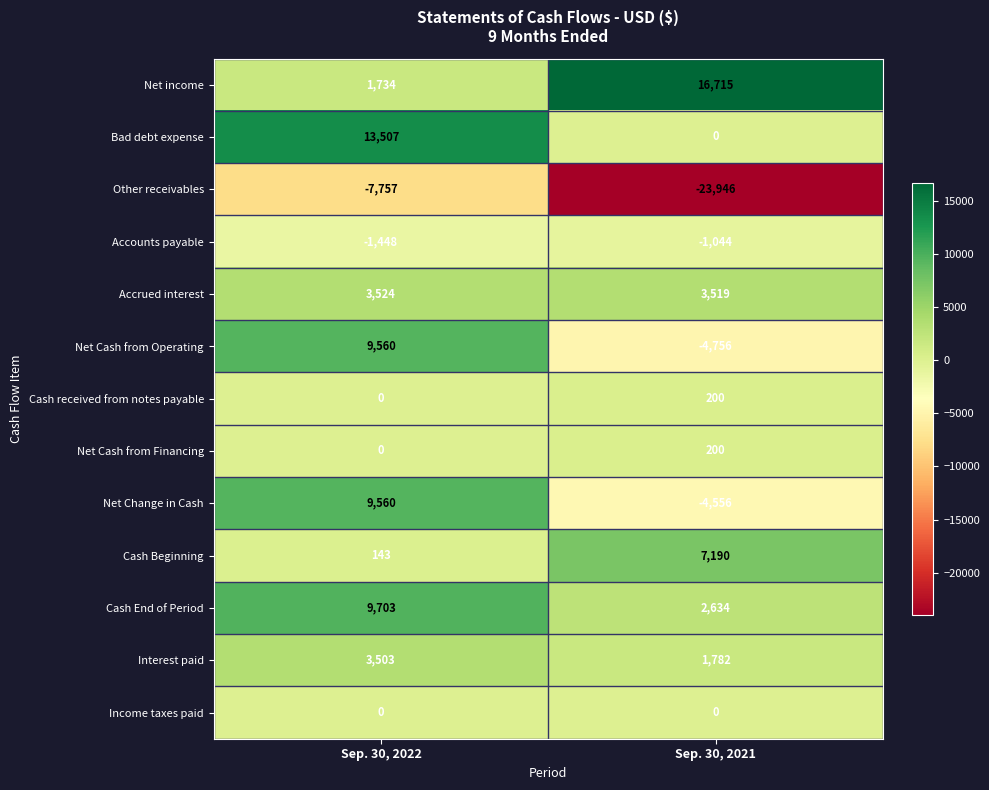

Count the number of categories in the chart.

2